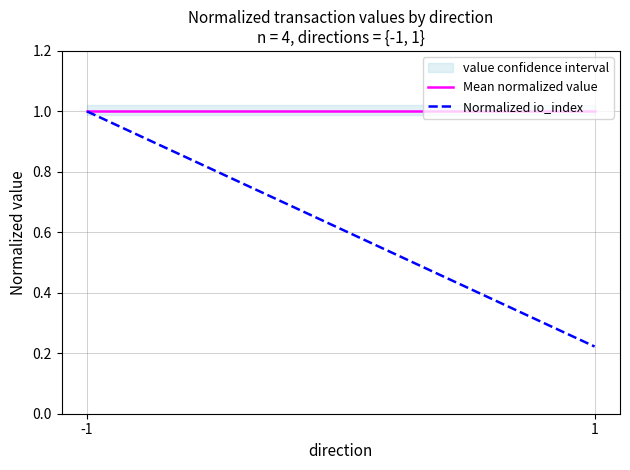

What is the sum of all Normalized io_index values?

1.2